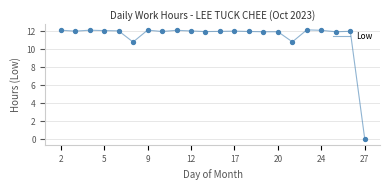

What is the difference between the maximum and minimum values?

12.1